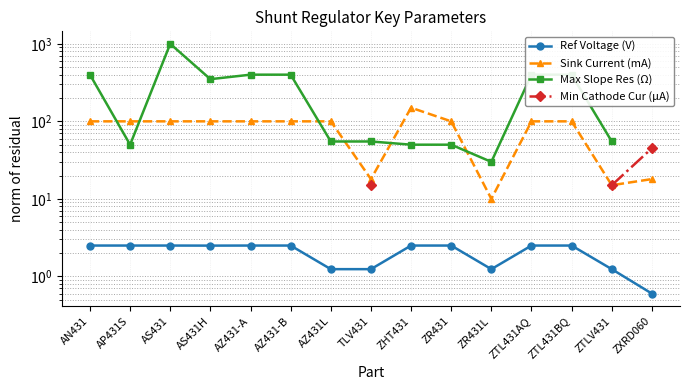

Between TLV431 and ZHT431, which series saw the biggest shift?

Sink Current (mA)